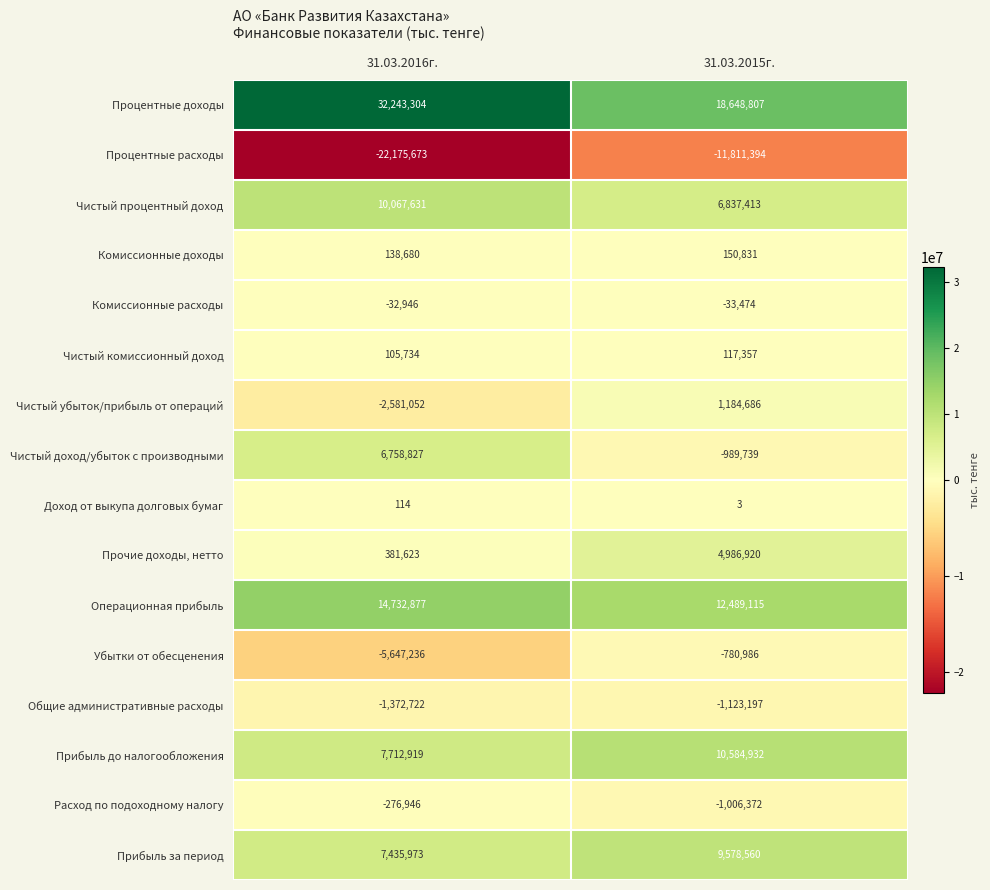

The Прибыль за период series shows 7435973 at 31.03.2016г.. True or false?

True